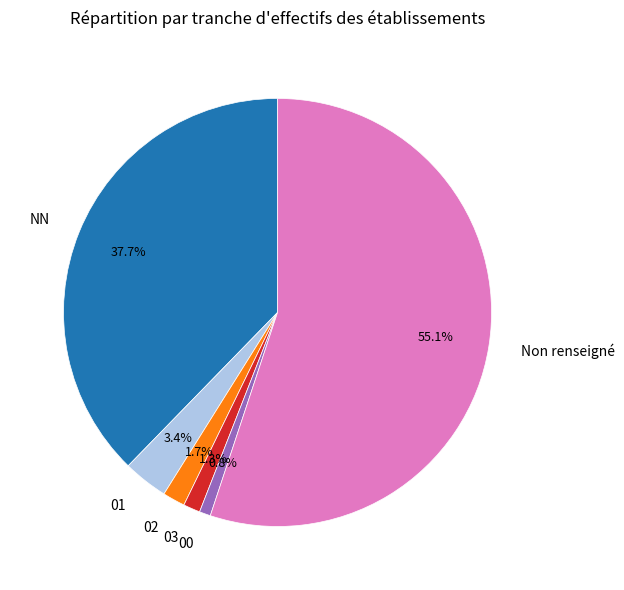

To the nearest percent, what percentage of the pie is 00?

1%